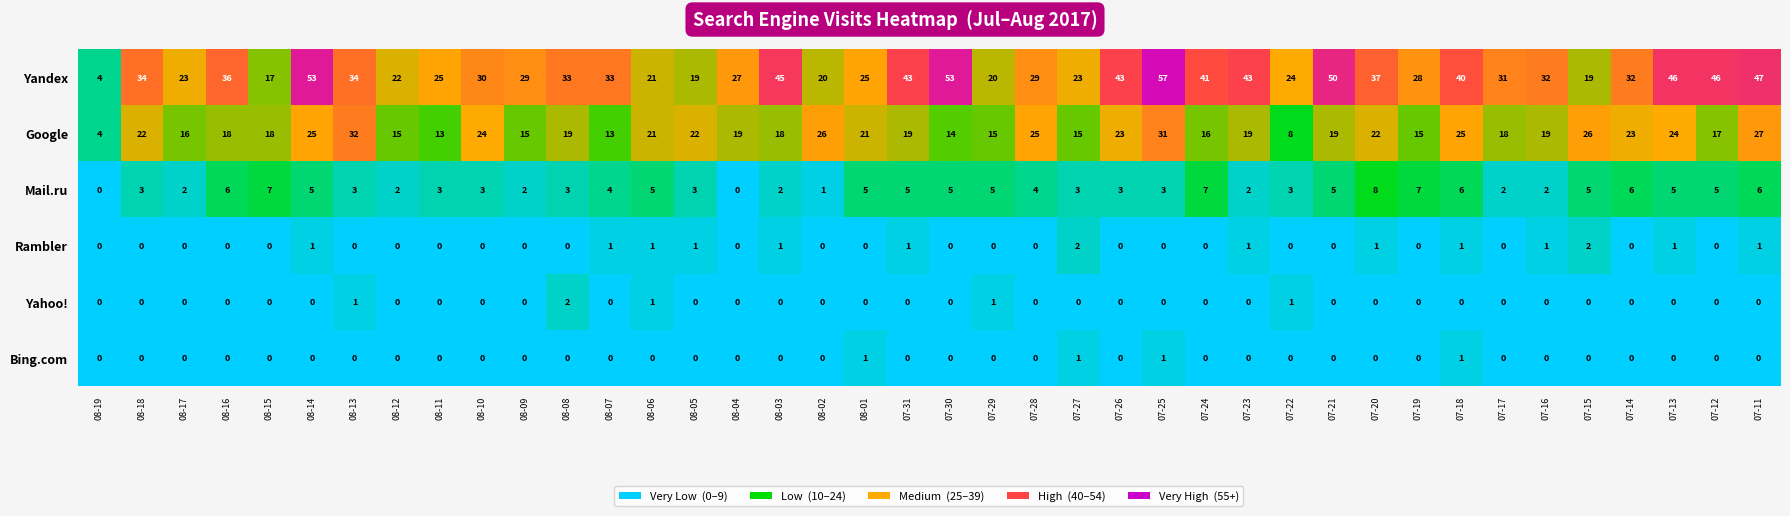

What is the spread (max minus min) of values at 07-13?

46